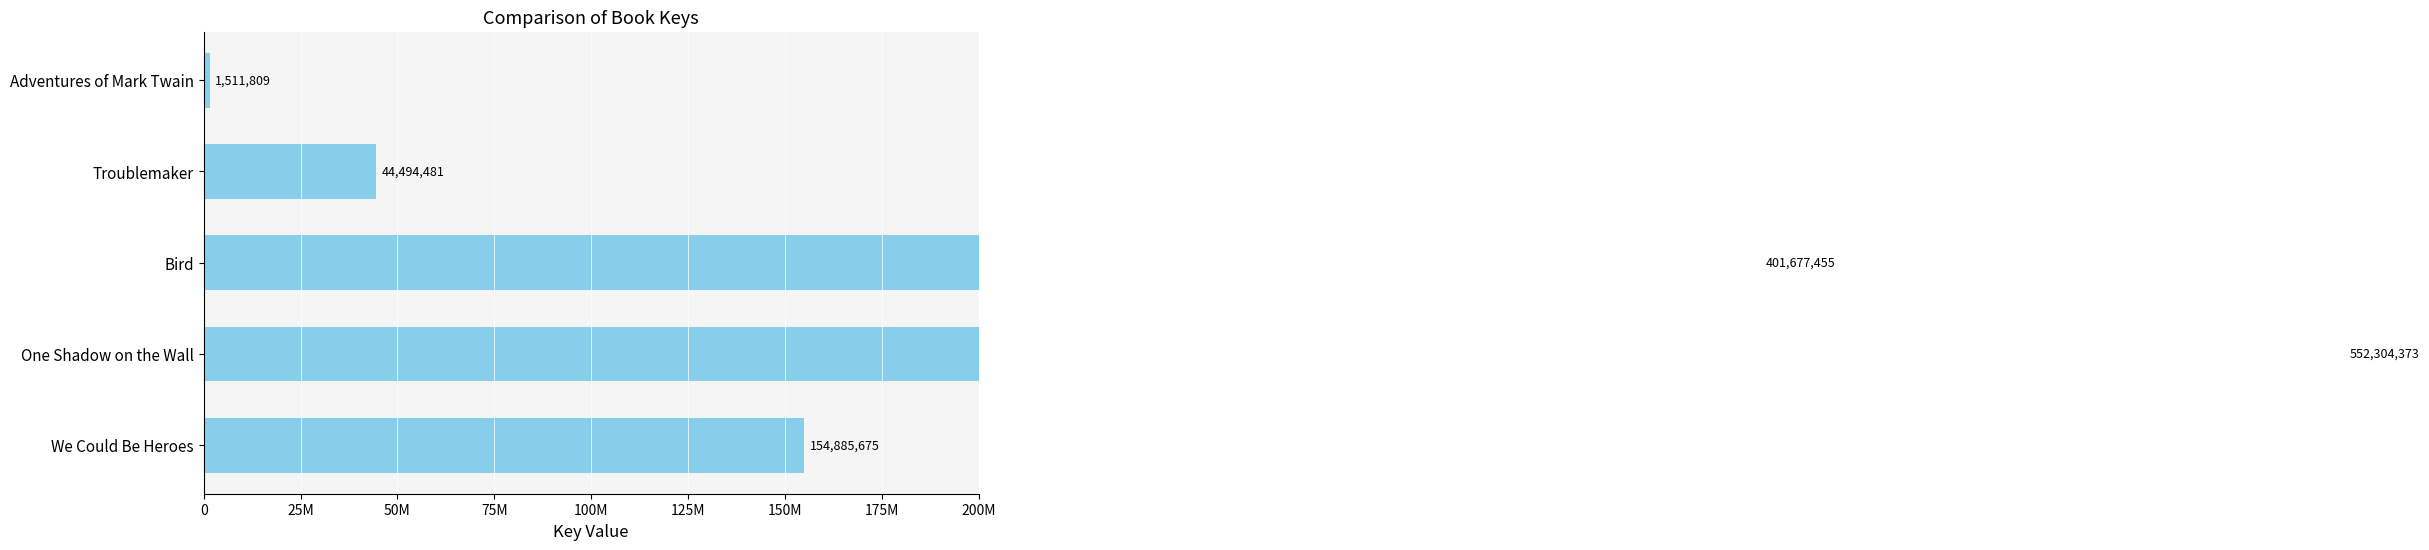

What is the difference between the second highest and second lowest values?

357182974